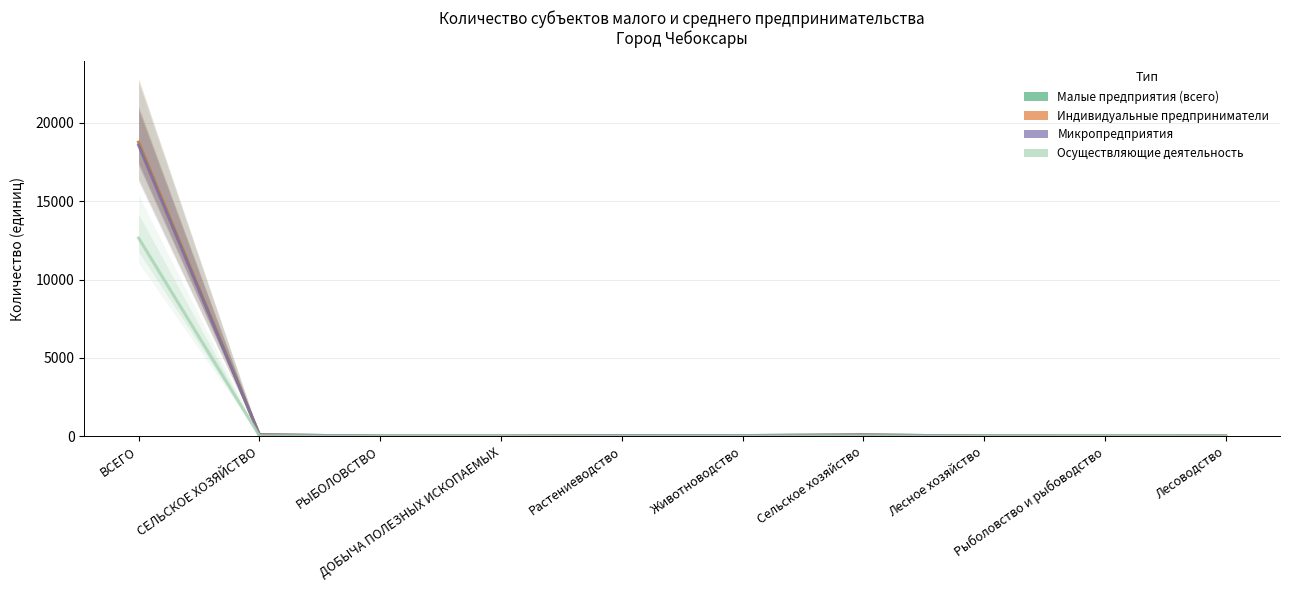

What is the label of the 10th point from the right?

ВСЕГО